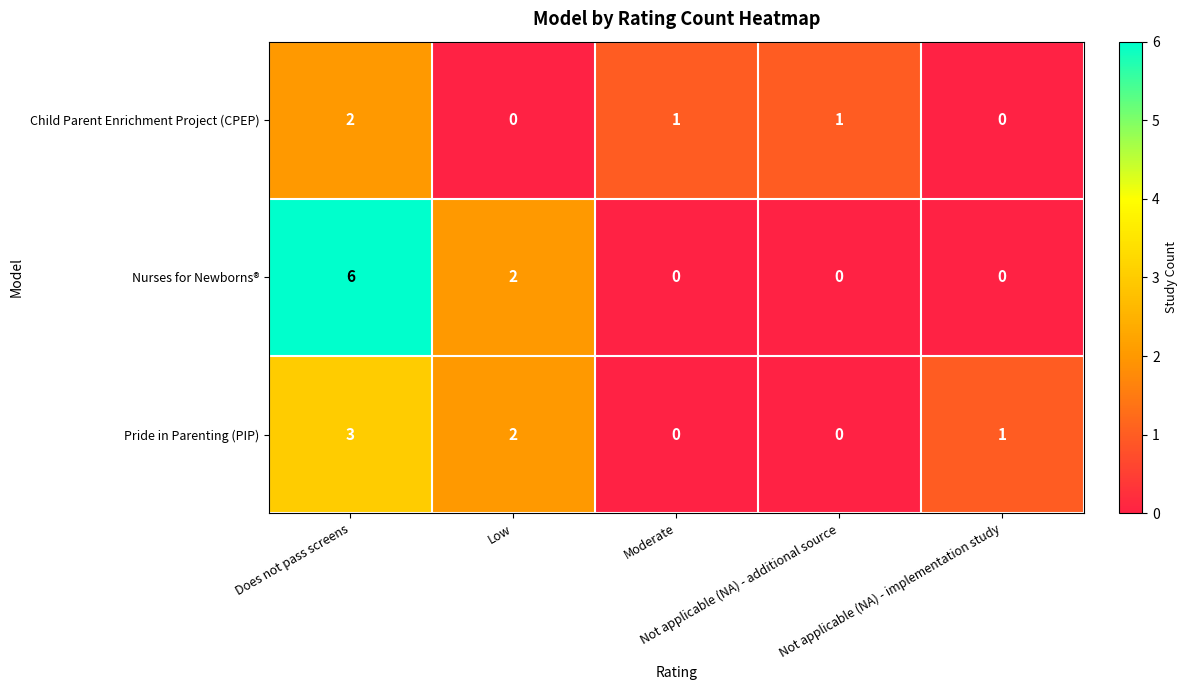

Which series has the largest total across all categories?

Nurses for Newborns®